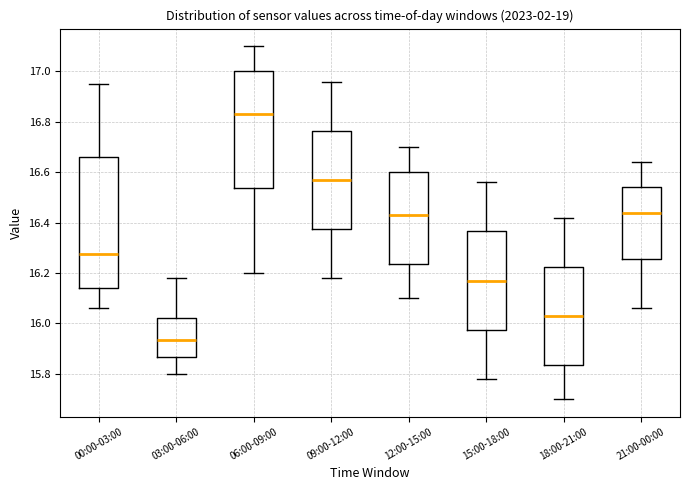

Which box has the highest median line?

06:00-09:00